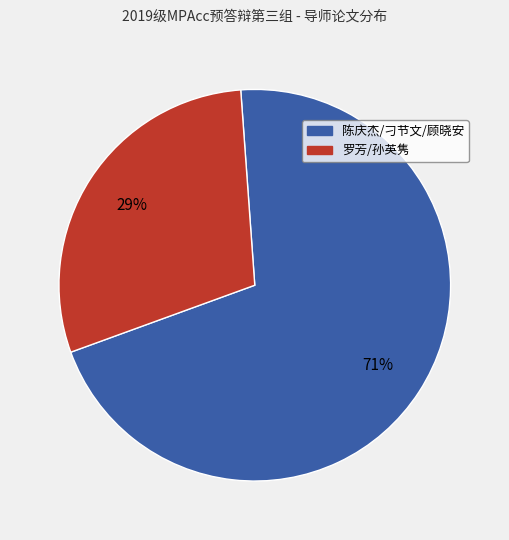

Count the number of slices in the pie.

2